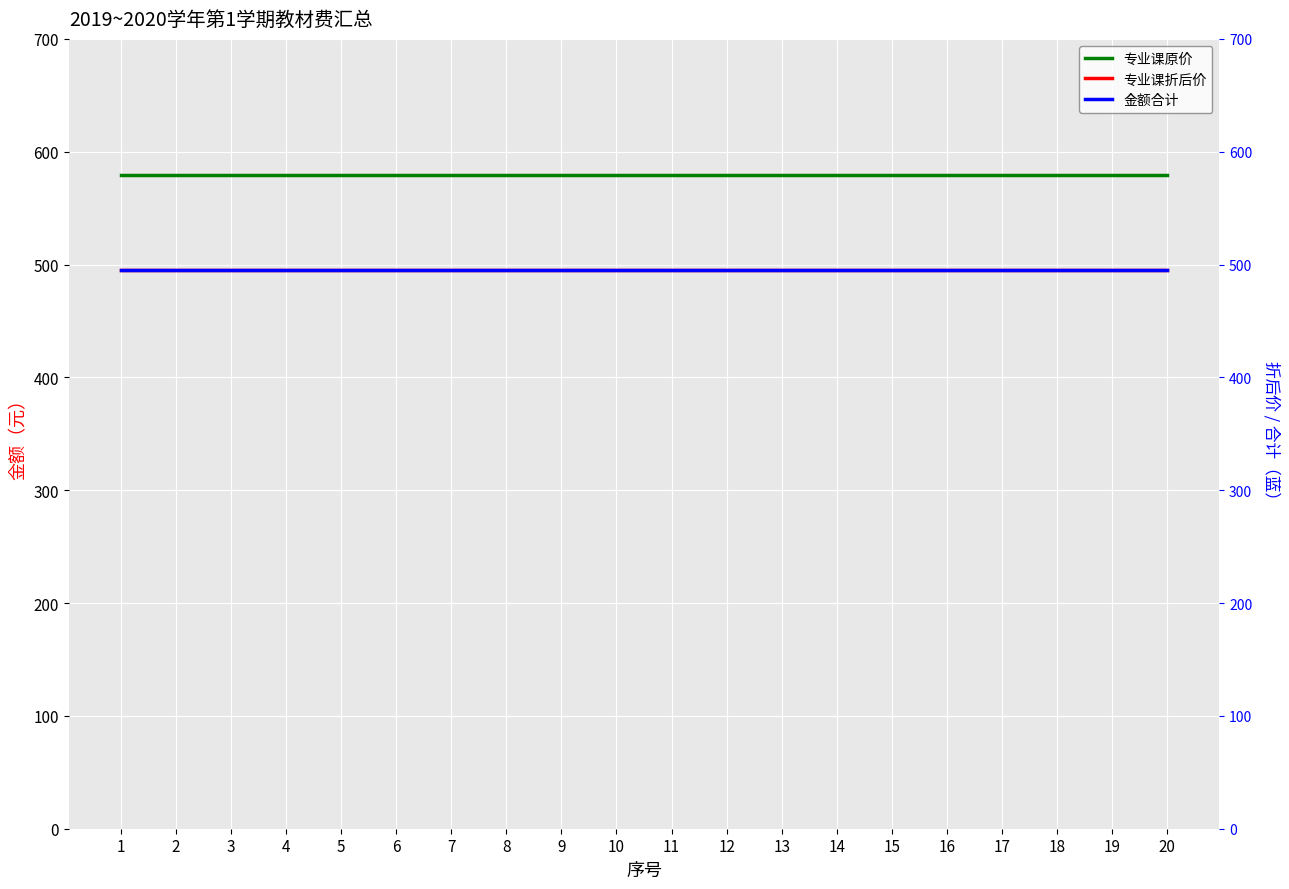

Reading right to left, what are all the values shown in this chart?

专业课原价: 579.1	579.1	579.1	579.1	579.1	579.1	579.1	579.1	579.1	579.1	579.1	579.1	579.1	579.1	579.1	579.1	579.1	579.1	579.1	579.1
专业课折后价: 494.9	494.9	494.9	494.9	494.9	494.9	494.9	494.9	494.9	494.9	494.9	494.9	494.9	494.9	494.9	494.9	494.9	494.9	494.9	494.9
金额合计: 494.9	494.9	494.9	494.9	494.9	494.9	494.9	494.9	494.9	494.9	494.9	494.9	494.9	494.9	494.9	494.9	494.9	494.9	494.9	494.9